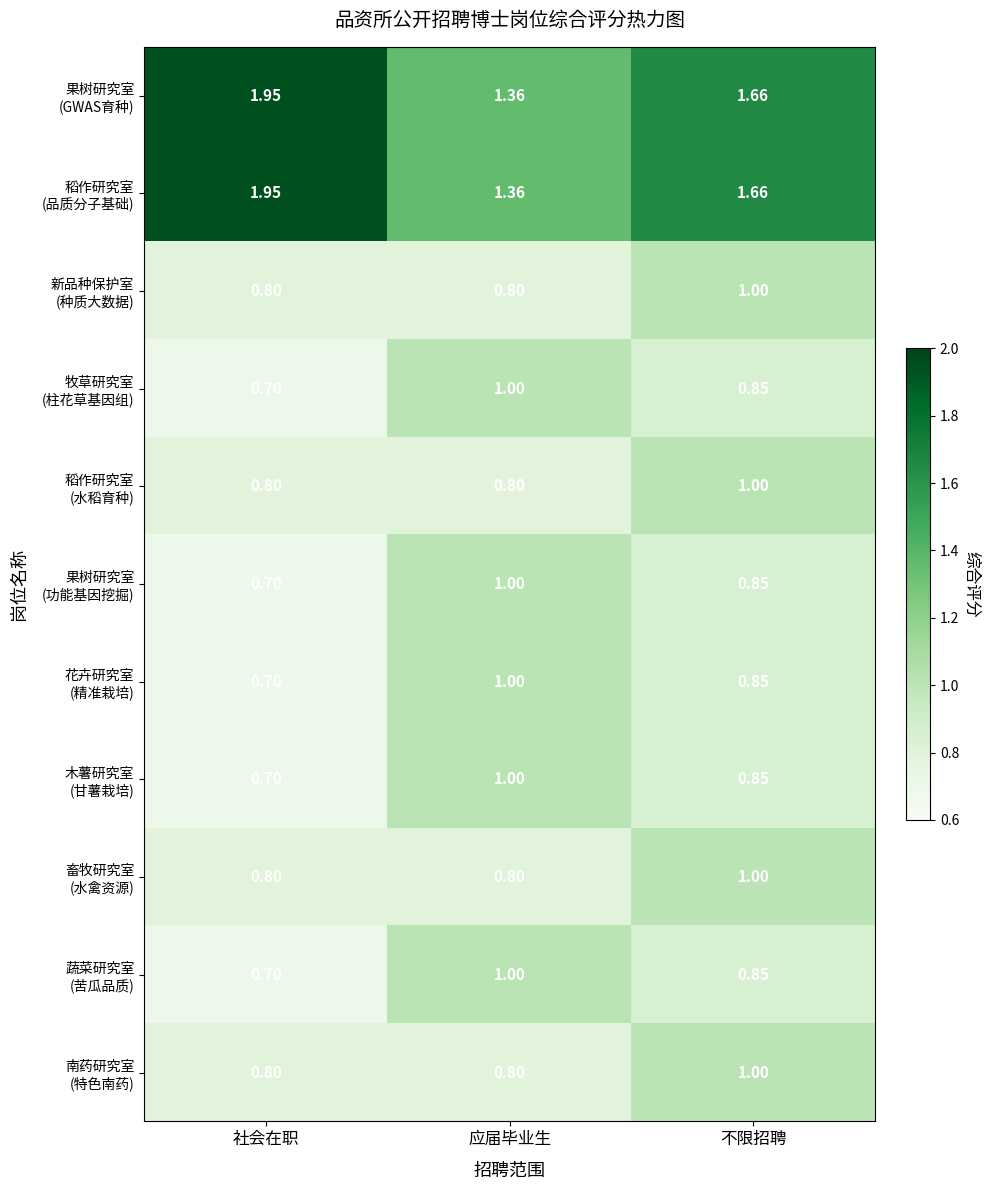

Which category has the highest value across all series?

社会在职